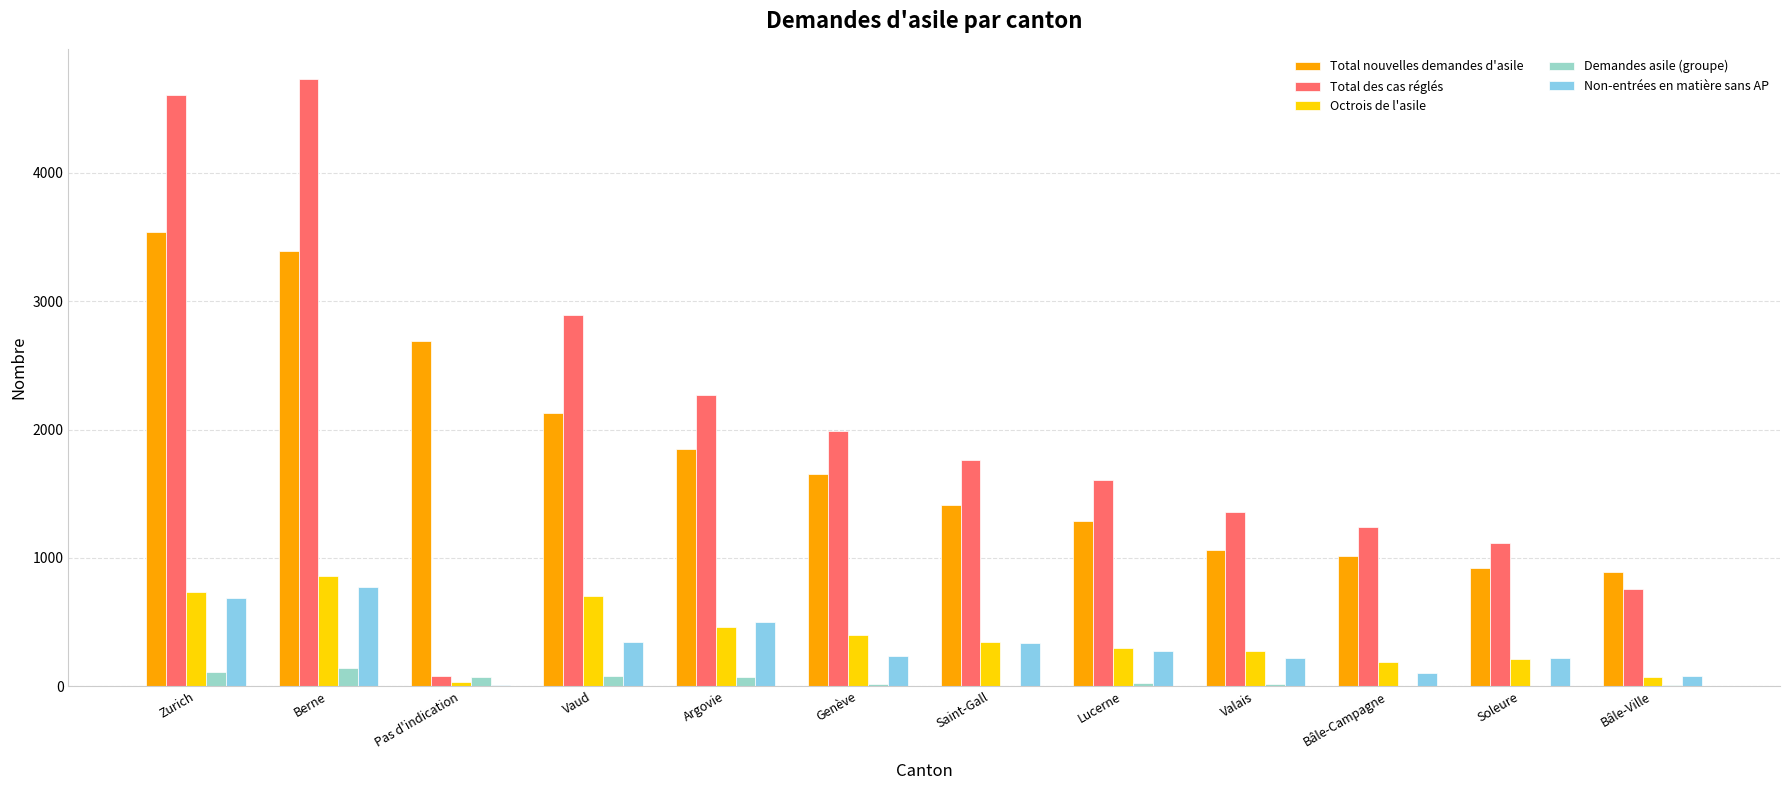

Which series changed the most between Berne and Pas d'indication?

Total des cas réglés